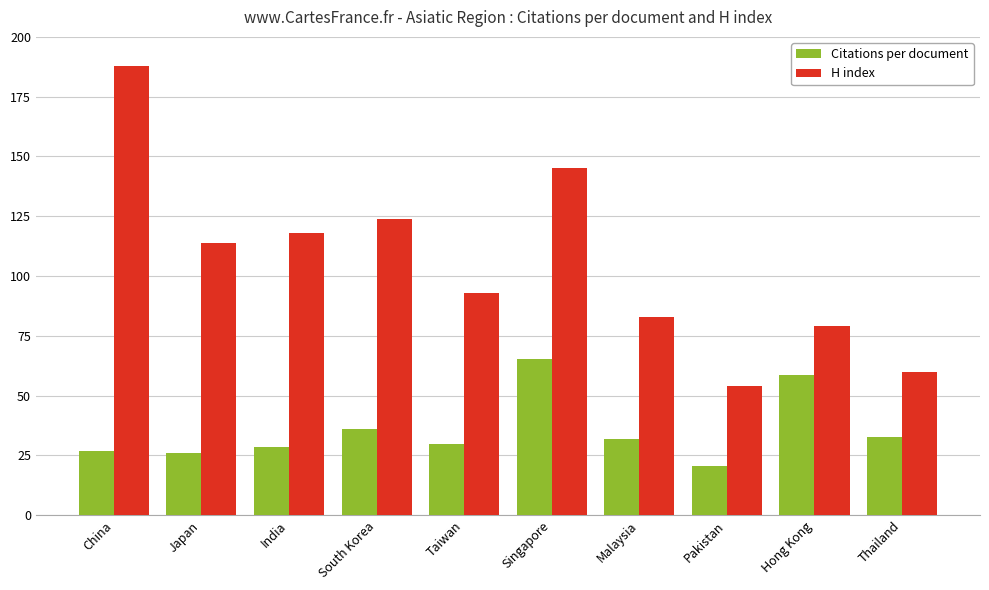

Which category has the highest value in the Citations per document series?

Singapore